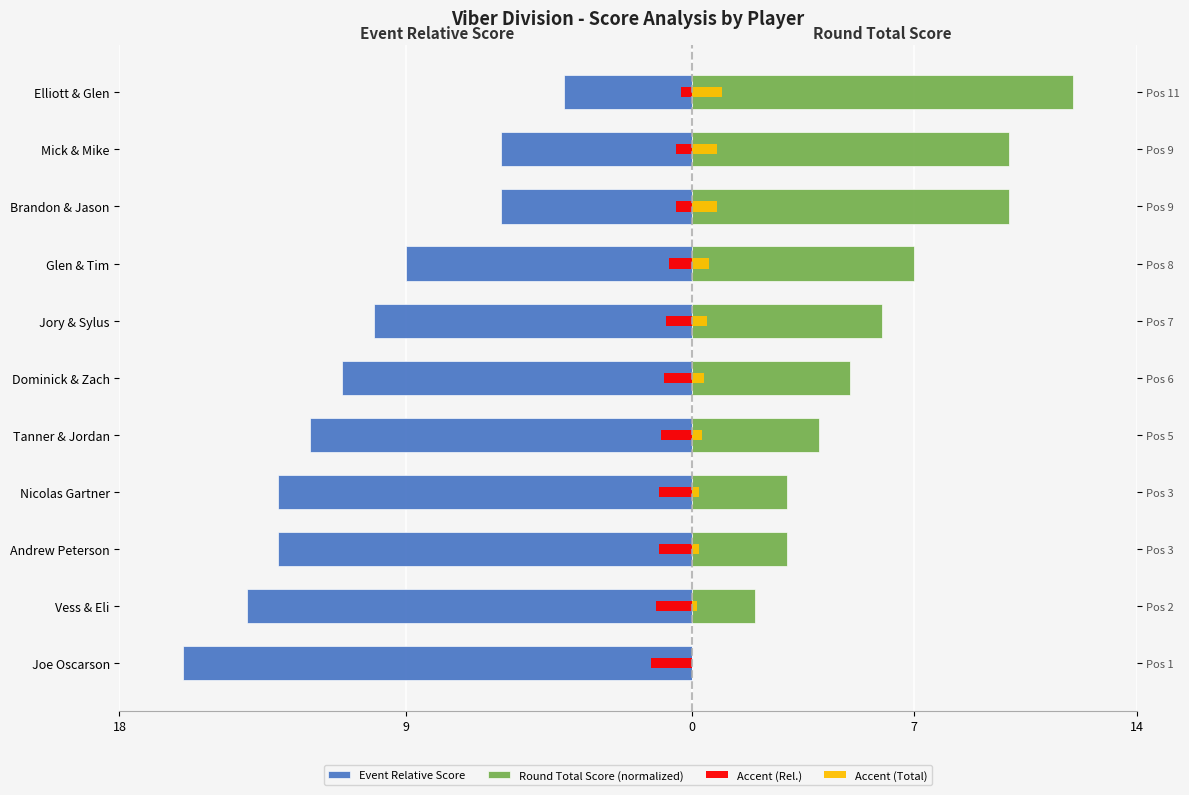

What is the maximum value for Event Relative Score?

-4.0